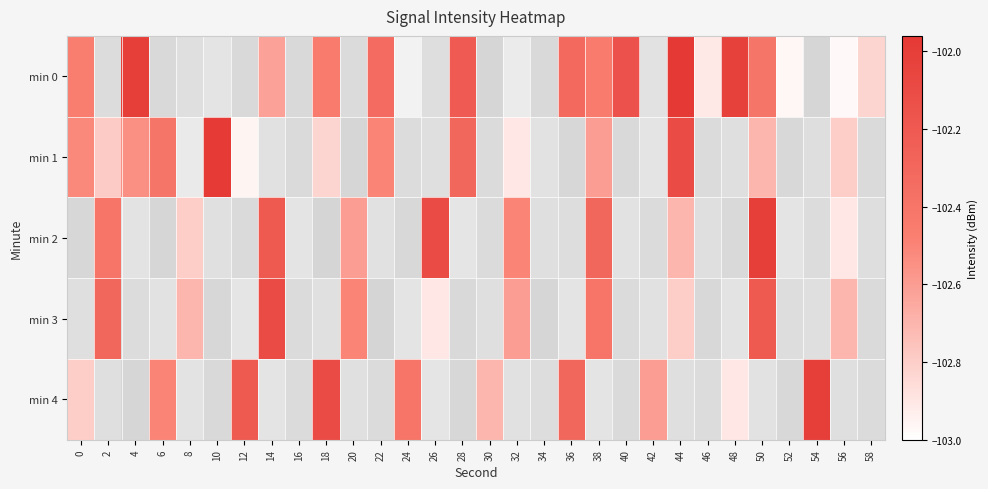

How many values in the min 4 series are below -102?

9